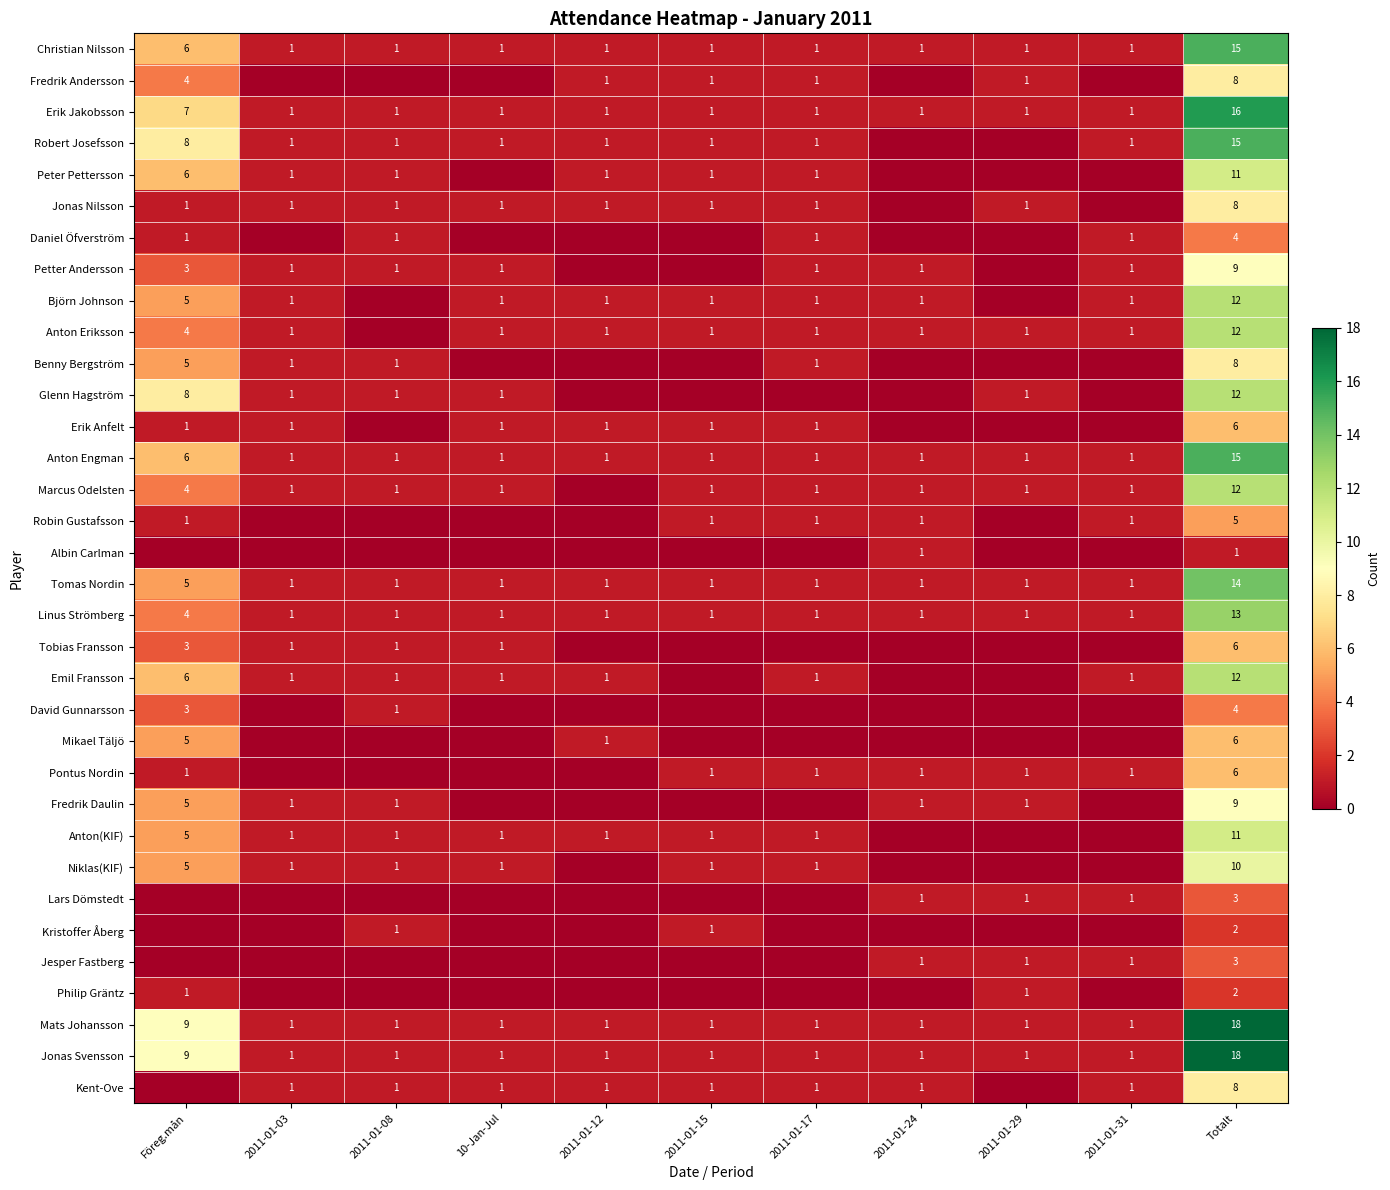

True or false: Anton Eriksson has a value of 7 at Föreg.mån.

False